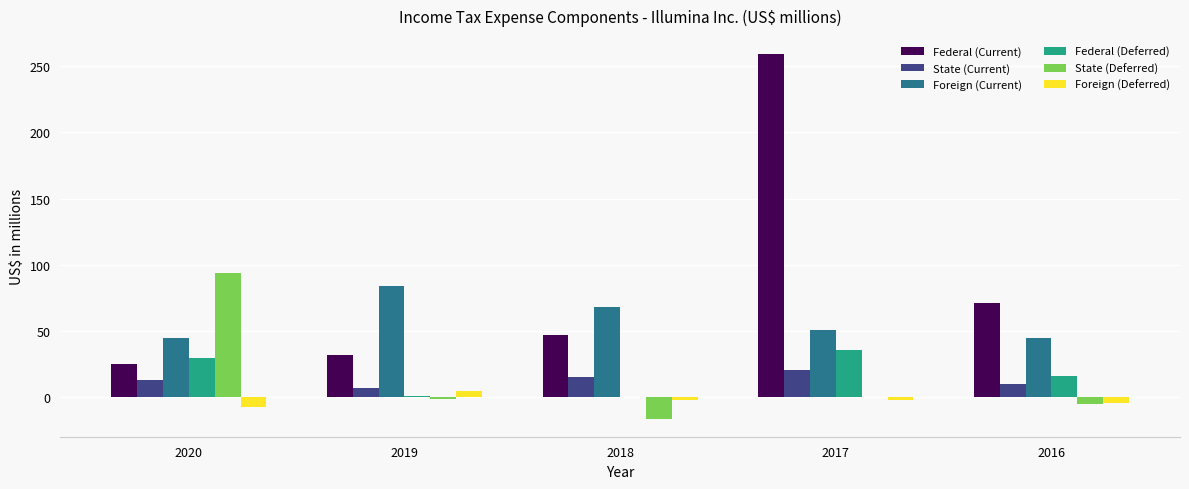

Does the chart contain stacked bars?

No